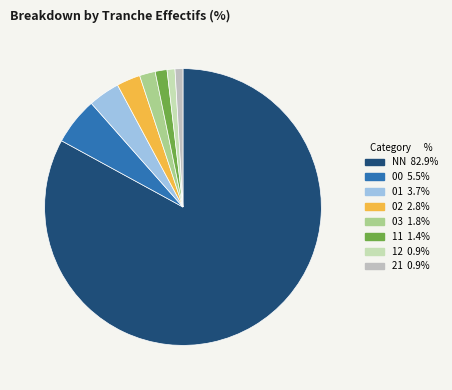

Is there a majority slice in this chart?

Yes